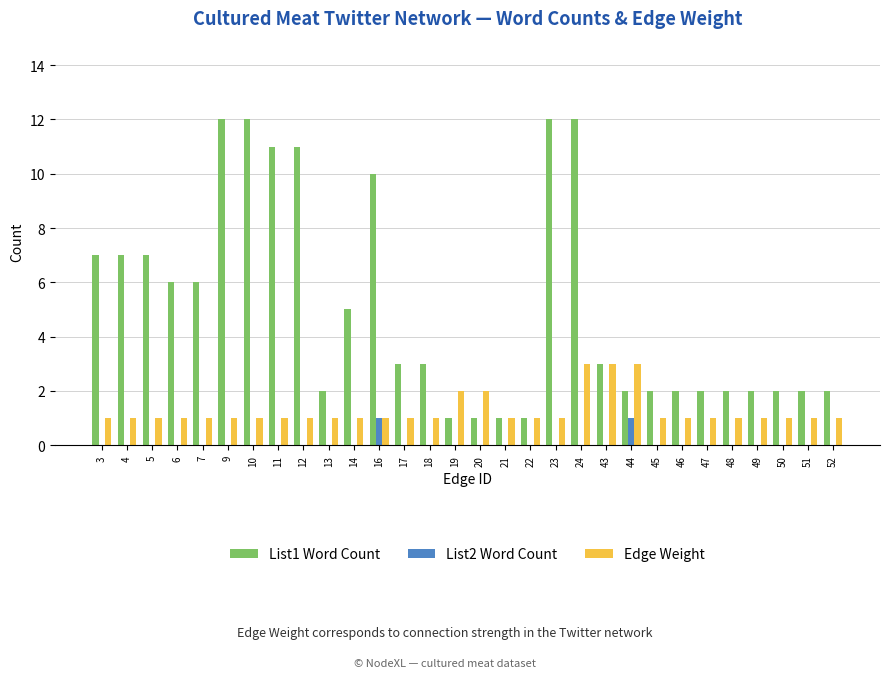

What is the sum of all Edge Weight values?

38